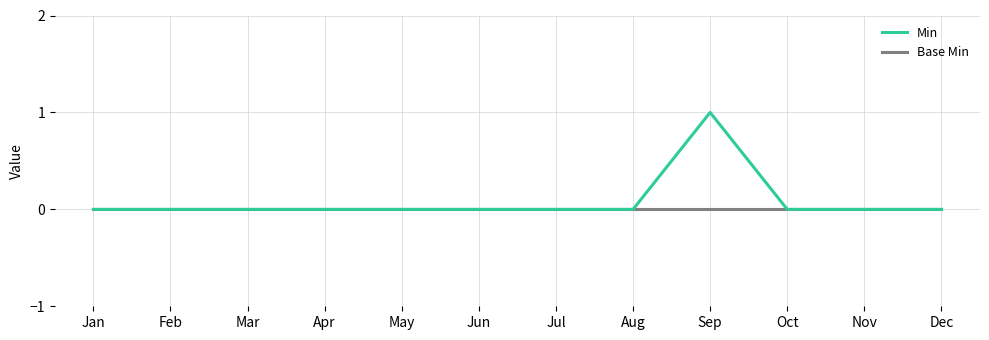

List the series in order of their peak value, highest first.

Min, Base Min